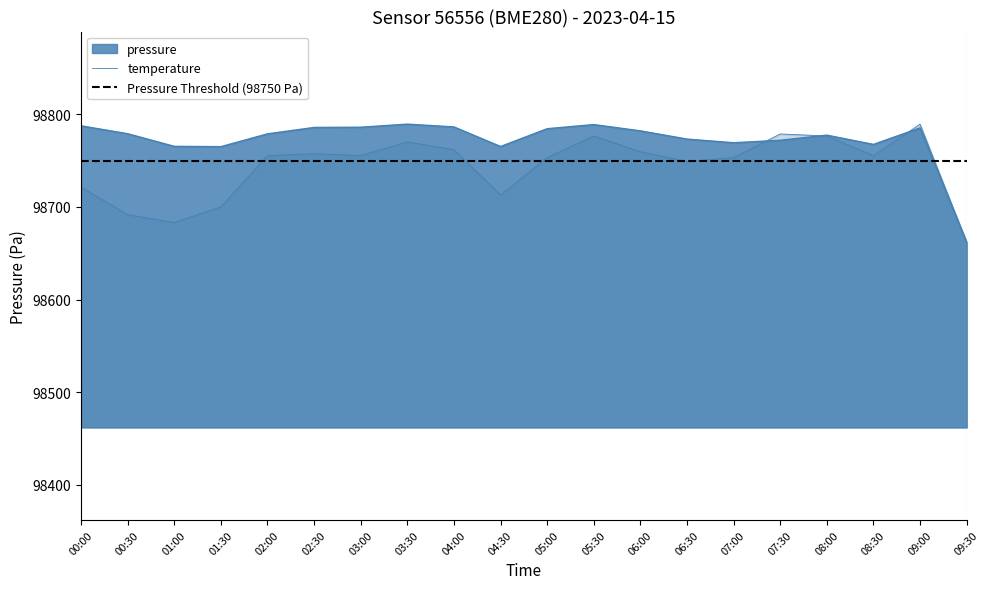

At how many categories does at least one series exceed 98771?

14